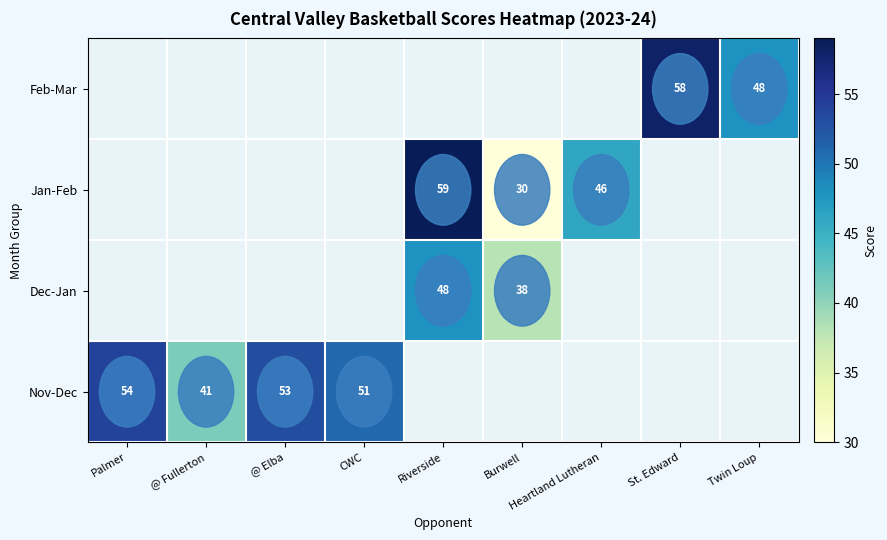

The value of Jan-Feb at Heartland Lutheran is 46. True or false?

True